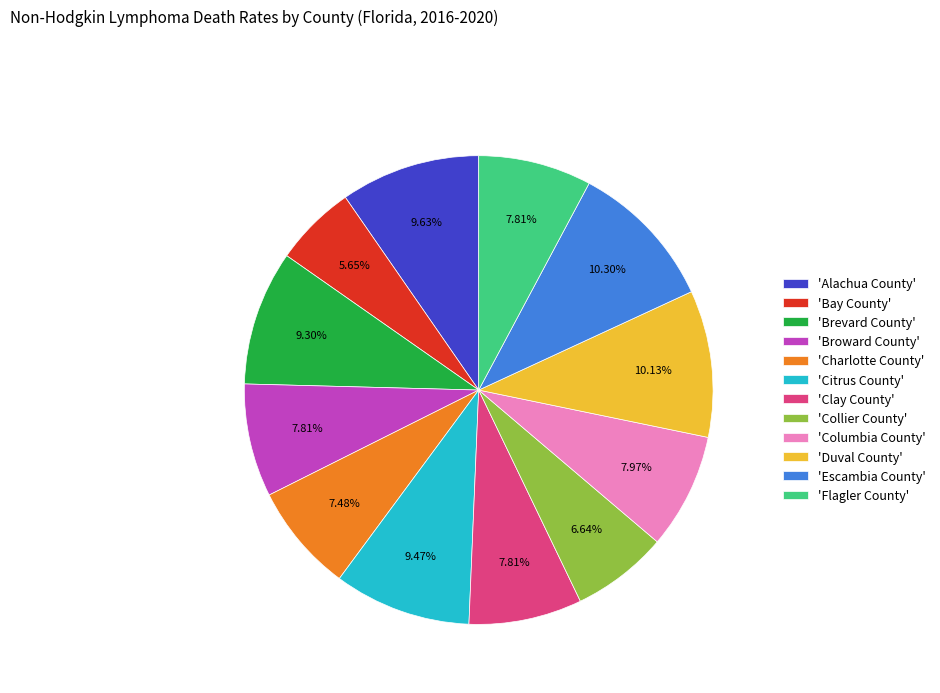

Approximately how many times larger is the value at 'Charlotte County' compared to 'Brevard County'?

0.8